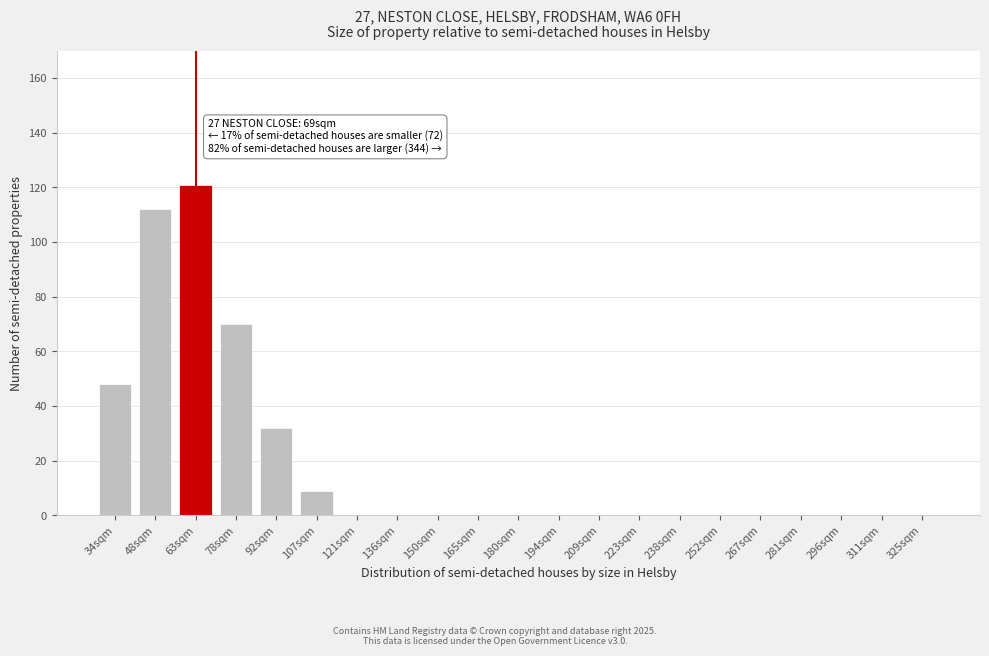

Reading right to left, extract all data points from this chart.

325sqm=0	311sqm=0	296sqm=0	281sqm=0	267sqm=0	252sqm=0	238sqm=0	223sqm=0	209sqm=0	194sqm=0	180sqm=0	165sqm=0	150sqm=0	136sqm=0	121sqm=0	107sqm=9	92sqm=32	78sqm=70	63sqm=121	48sqm=112	34sqm=48